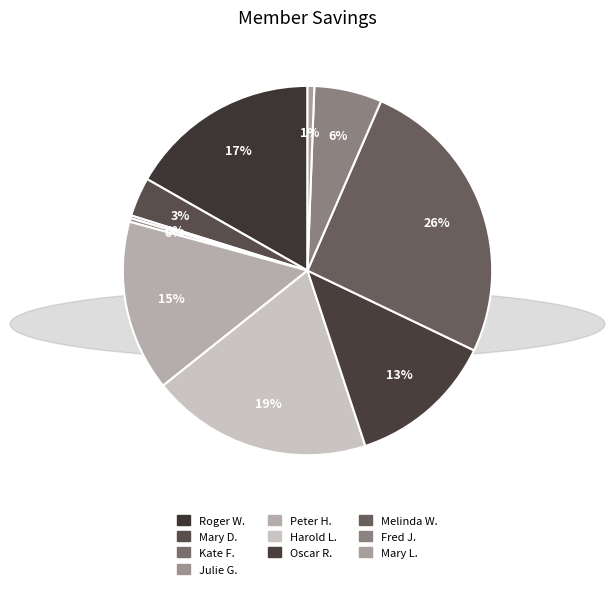

Is there a majority slice in this chart?

No